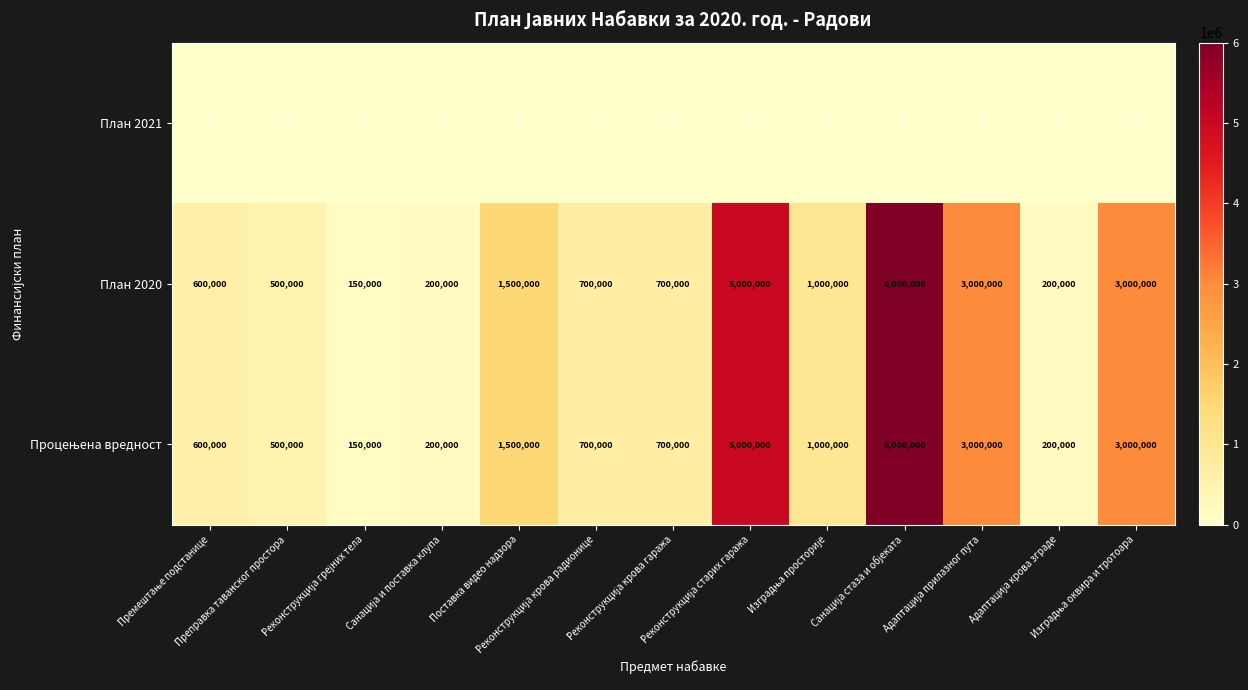

At how many categories does at least one series exceed 2044972?

4